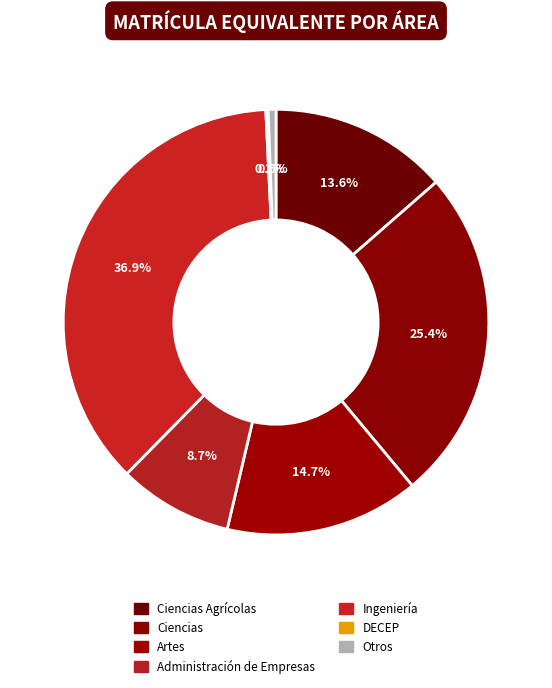

To the nearest percent, what percentage of the pie is Ingeniería?

37%